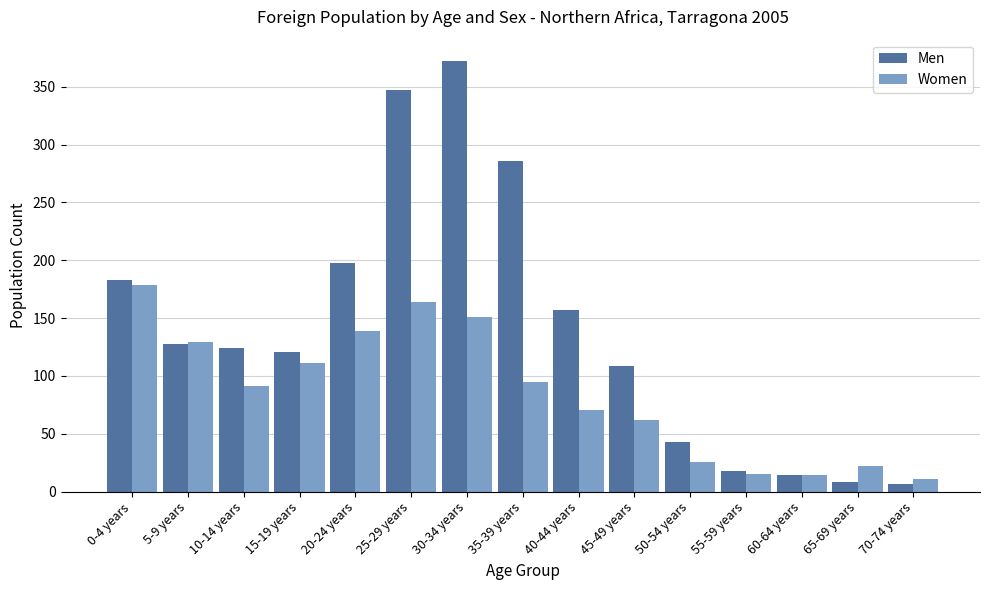

Rank the series at 35-39 years from highest to lowest value.

Men, Women